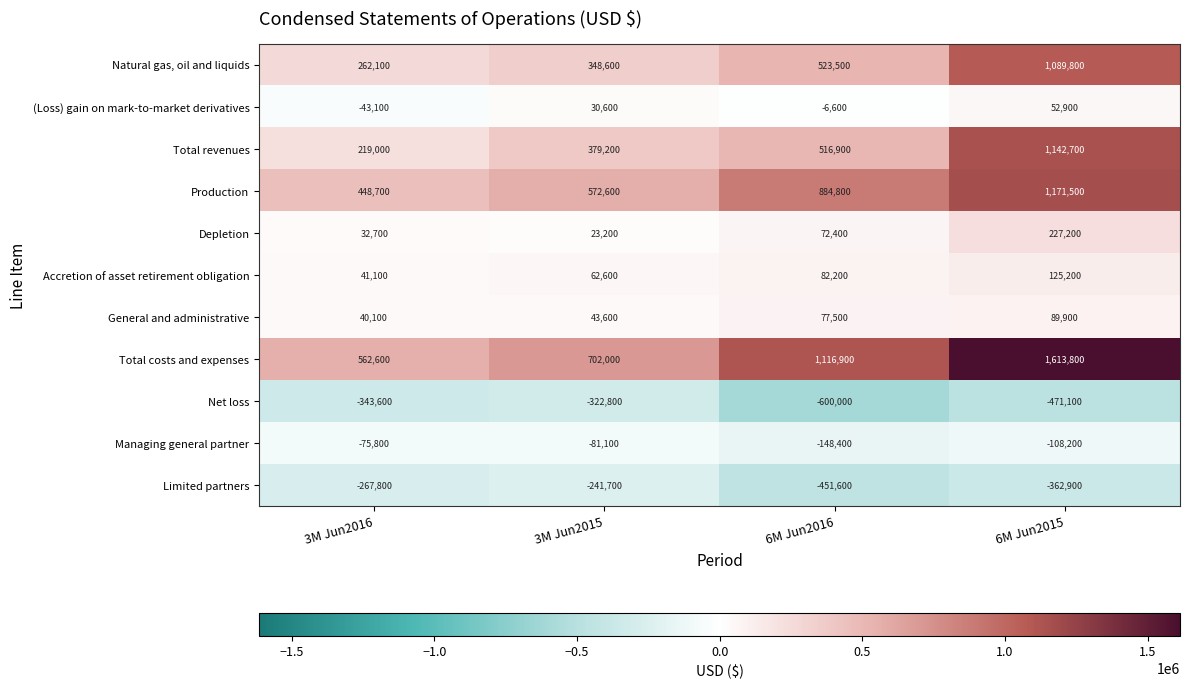

What is the sum of the Managing general partner values at 3M Jun2016 and 6M Jun2016?

-224200